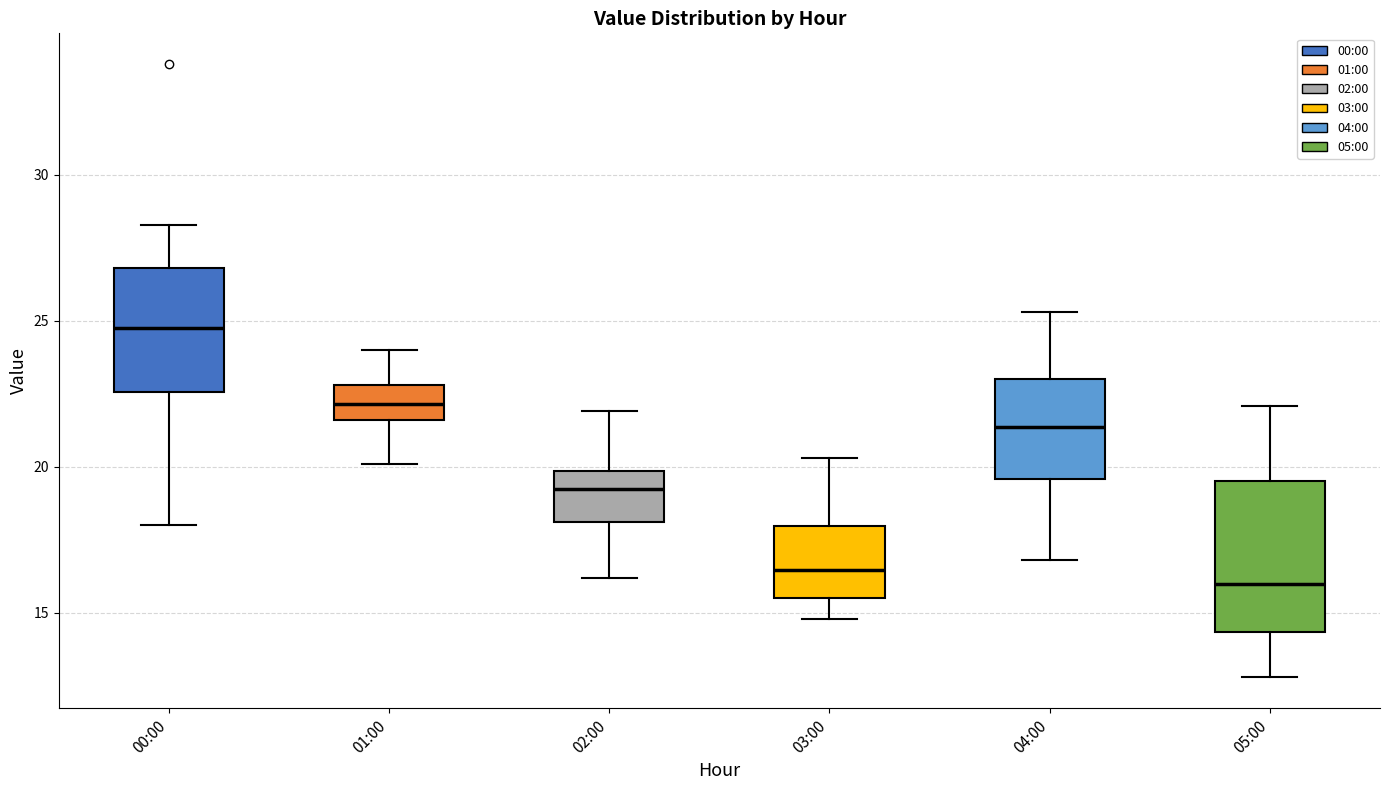

Which box is the tallest, from its lower edge to its upper edge?

05:00